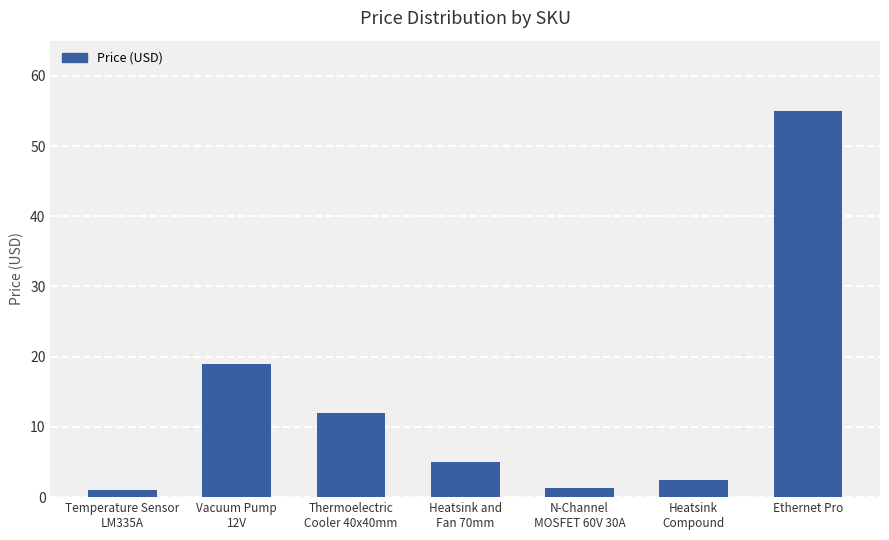

True or false: the data shows 1.2 at N-Channel
MOSFET 60V 30A.

True